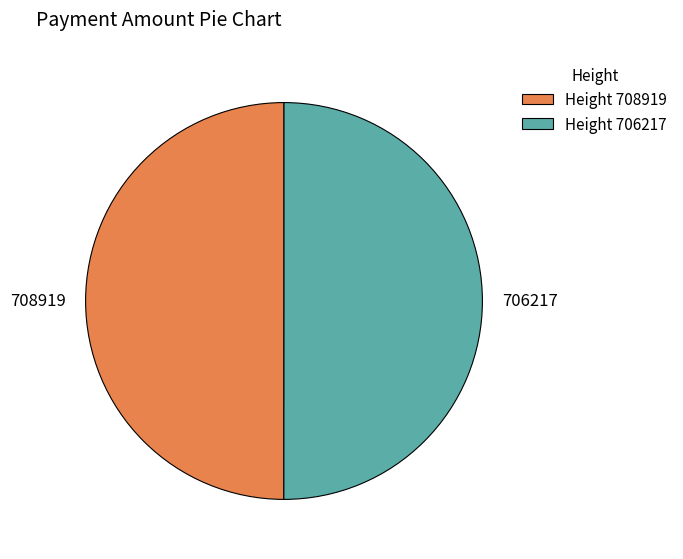

Do 708919 and 706217 together represent more than half of the pie?

Yes